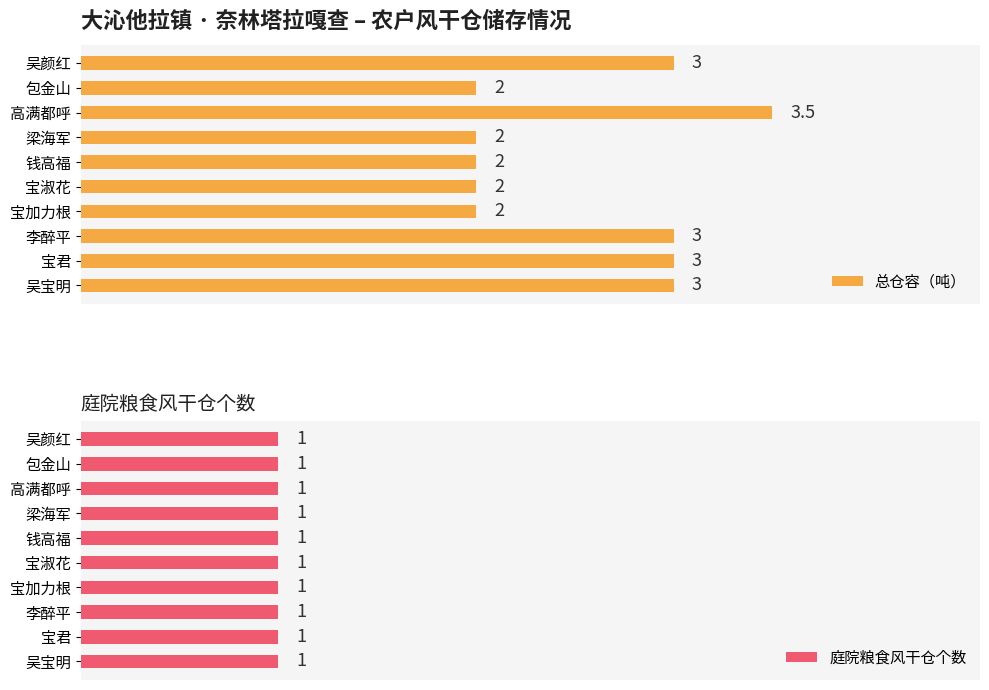

What is the value of the 总仓容（吨） bar at the 5th from the left?

2.0